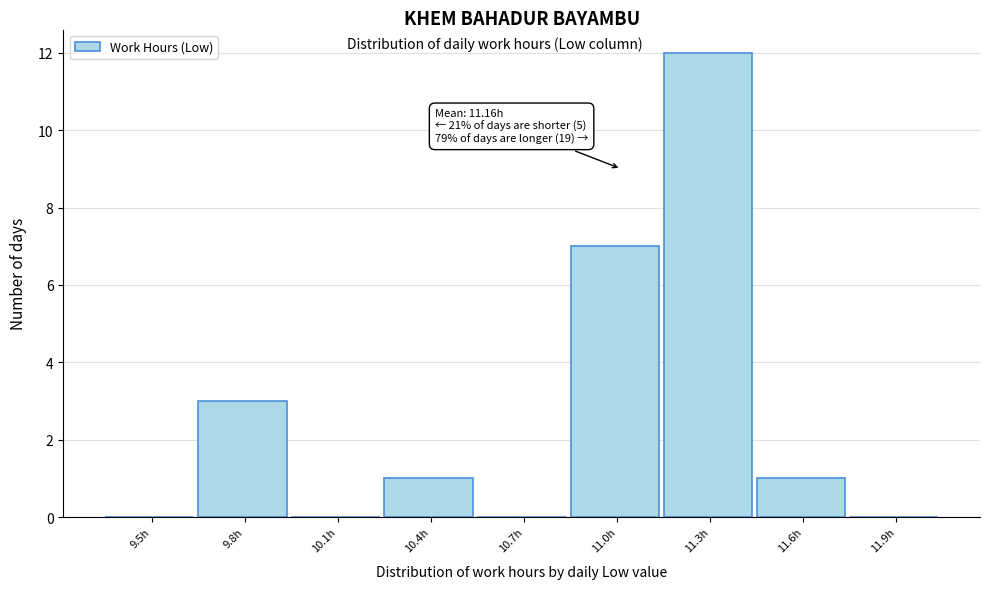

Reading right to left, list all the values displayed in this chart.

11.9h=0	11.6h=1	11.3h=12	11.0h=7	10.7h=0	10.4h=1	10.1h=0	9.8h=3	9.5h=0